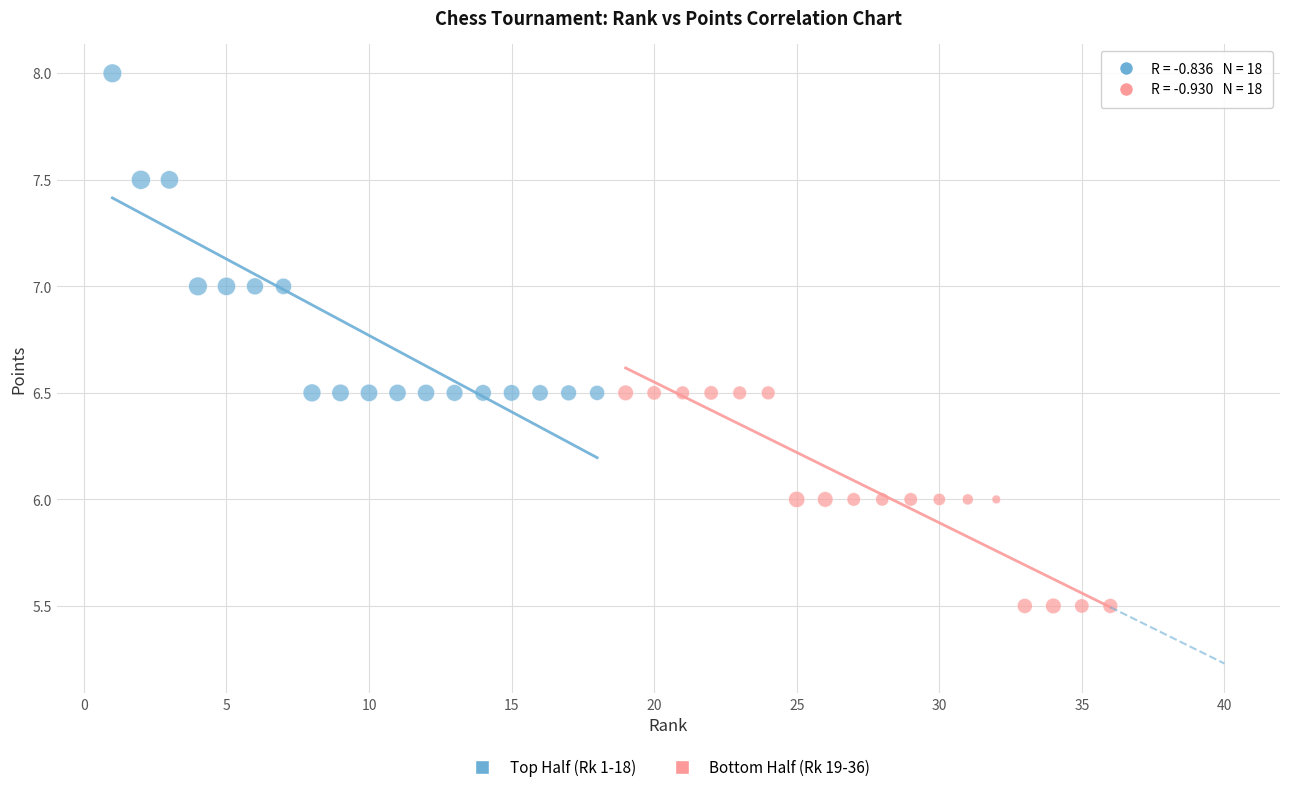

Which series contains the highest Y value?

Top Half (Rk 1-18)